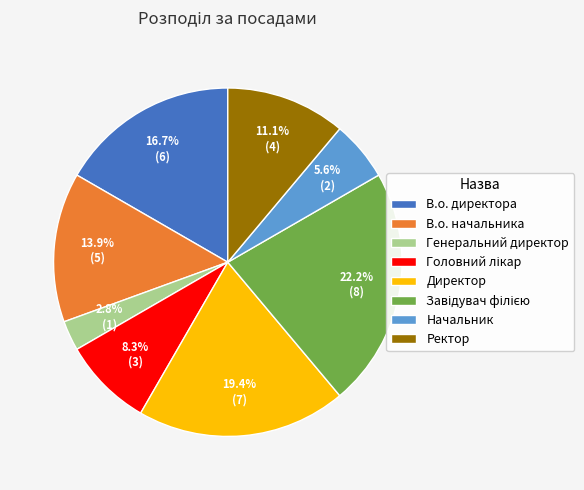

How much of the chart is everything except Директор?

80.6%